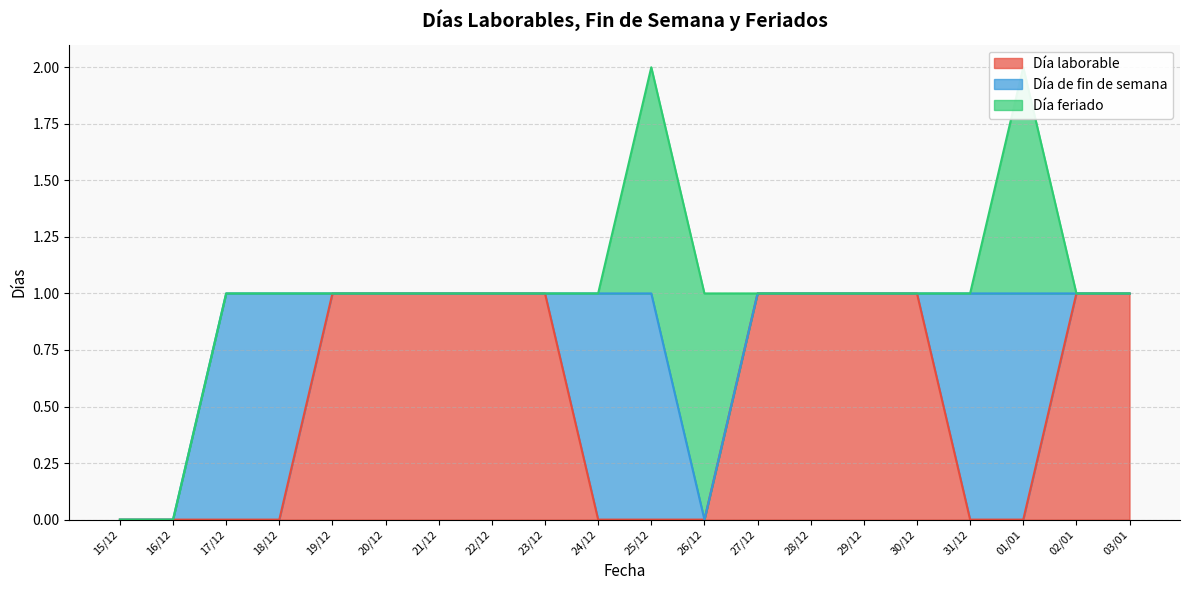

What are all the series names shown in the legend?

Día laborable, Día de fin de semana, Día feriado